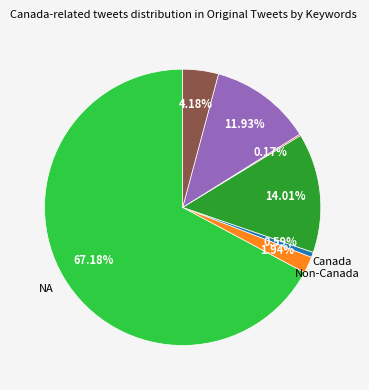

Is there any slice that represents more than half of the pie?

Yes